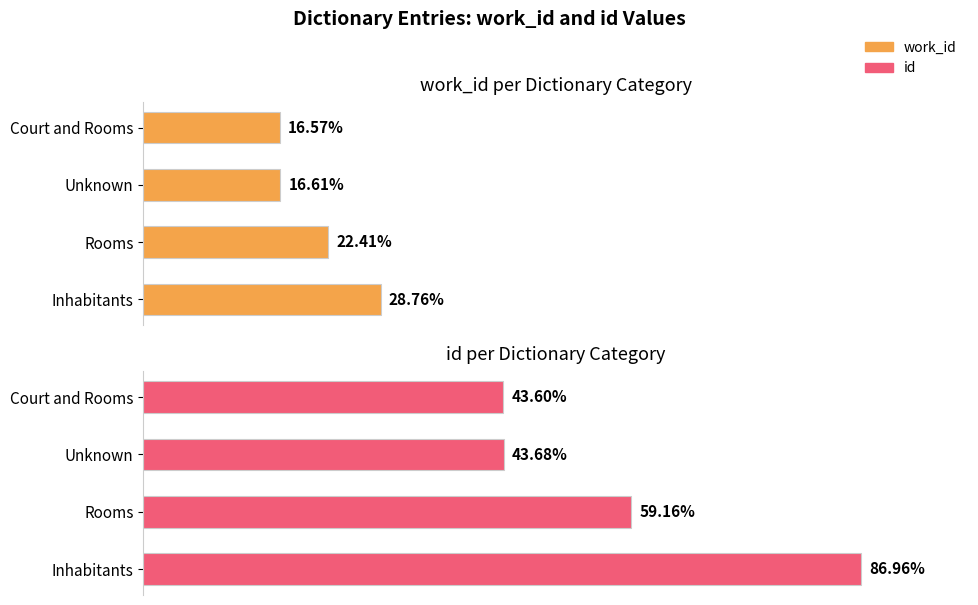

True or false: work_id has a value of 1469 at Court and Rooms.

False